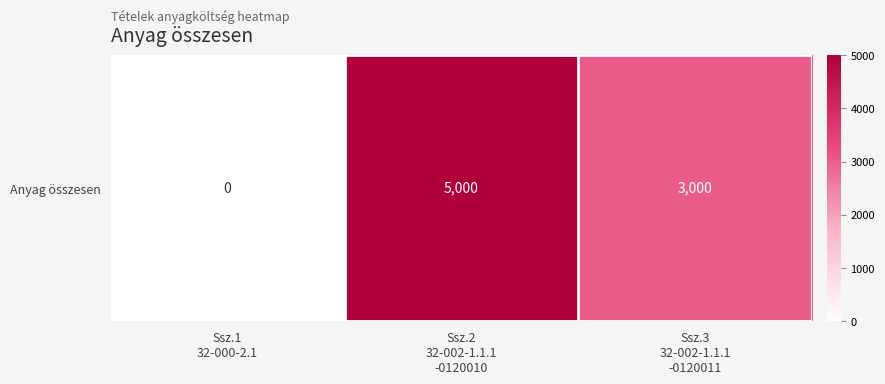

Which category has the lowest value across all series?

Ssz.1
32-000-2.1